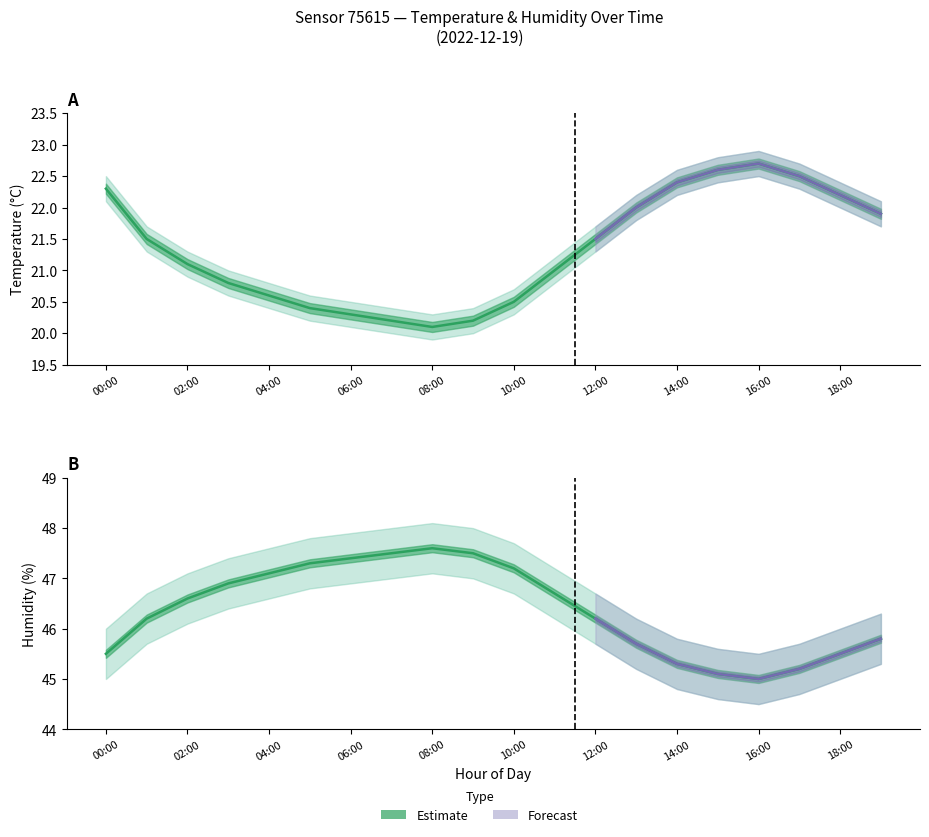

How many interior local peaks does the humidity_upper series have?

1